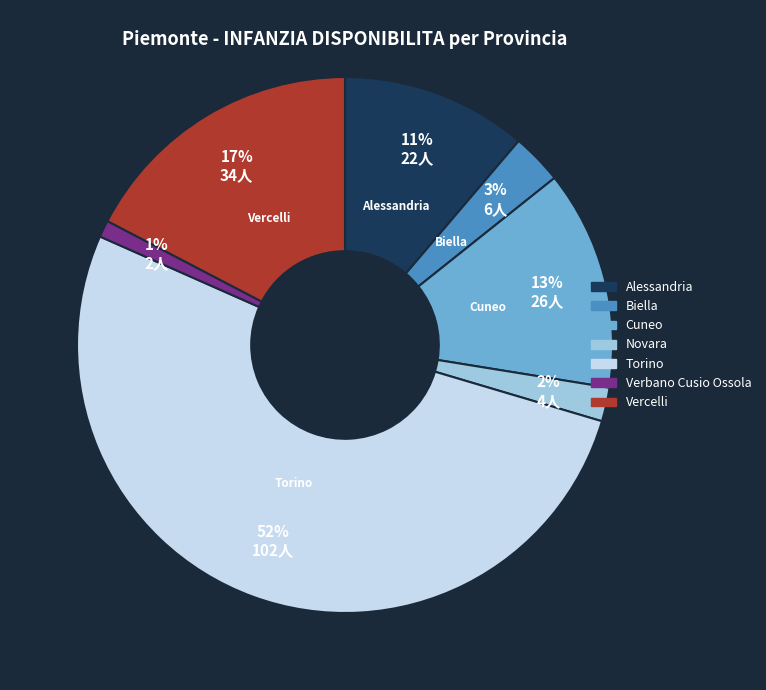

To the nearest percent, what is the average slice percentage?

14%